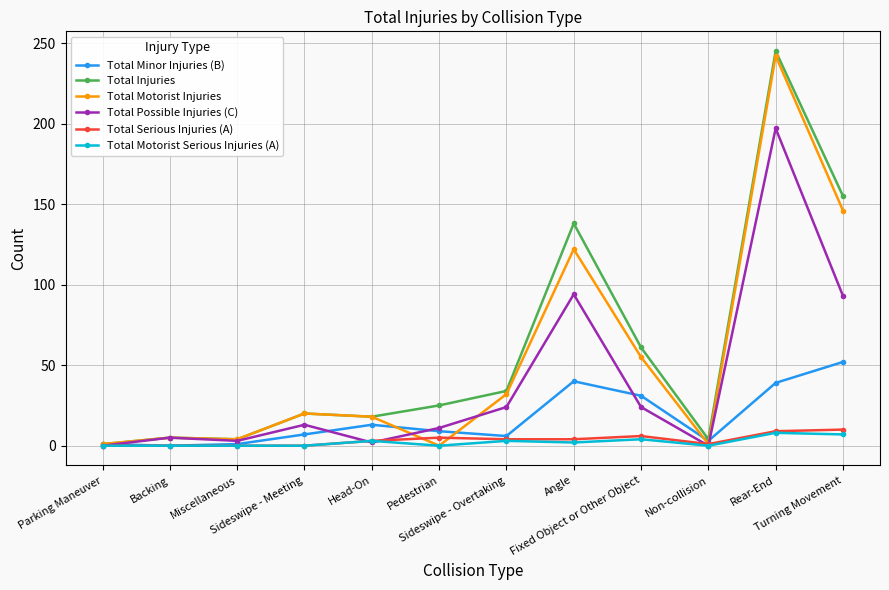

What is the maximum value for Total Injuries?

245